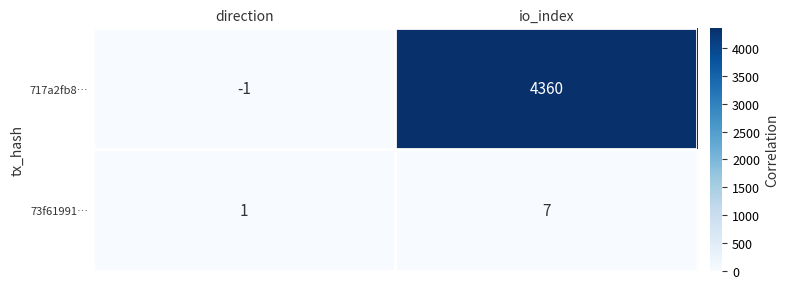

What is the sum of all 717a2fb8… values?

4359